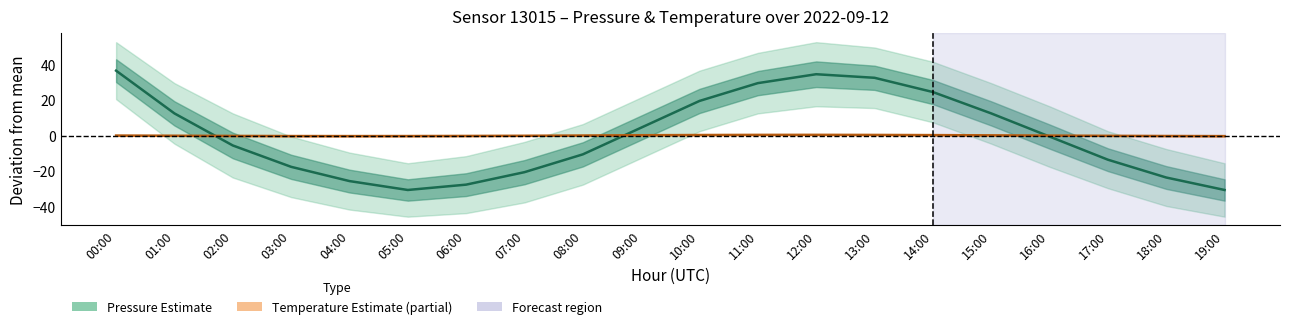

What is the difference between the Pressure (Estimate) values at 16:00 and 01:00?

13.0